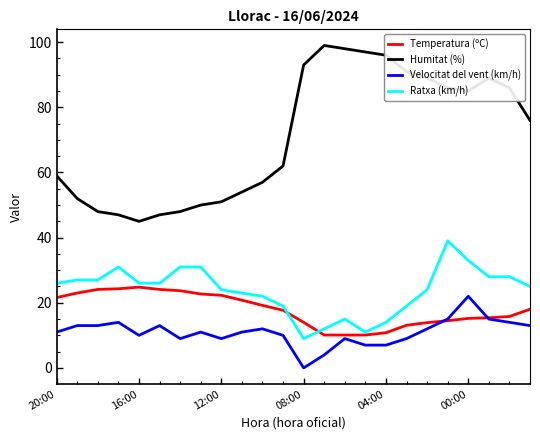

True or false: Temperatura (ºC) and Humitat (%) intersect in this chart.

False